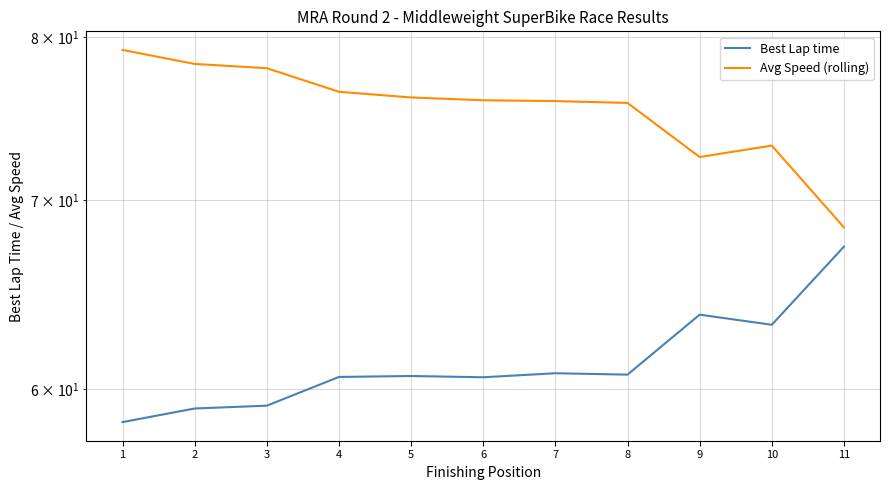

True or false: Avg Speed (rolling) has a value of 78.3 at 2.

True